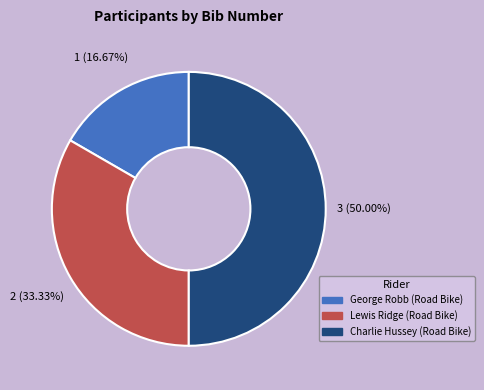

How many segments does this pie chart have?

3